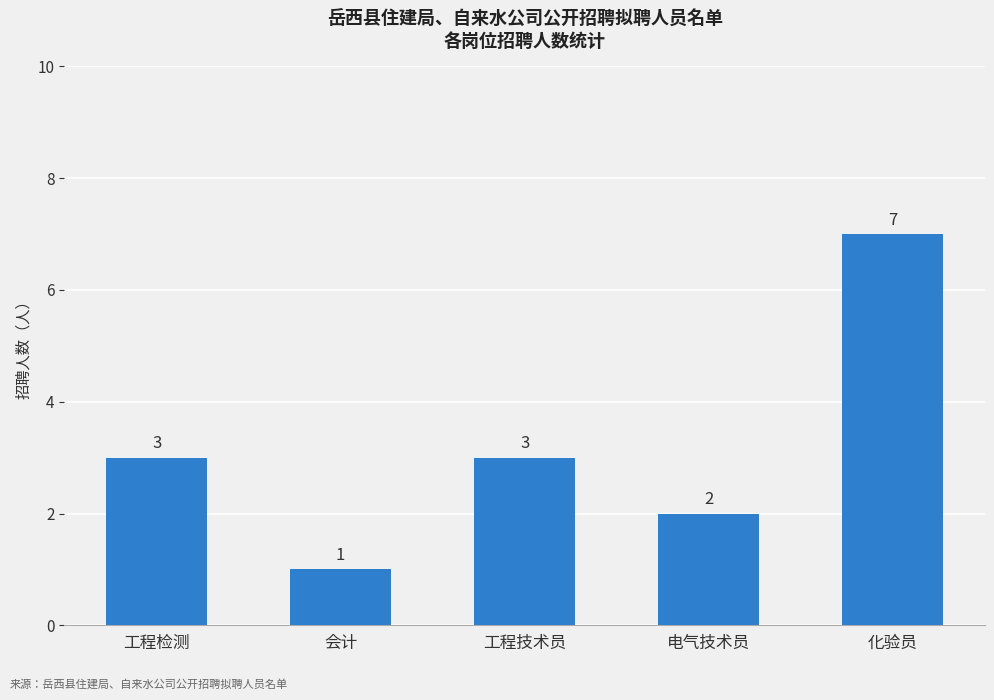

Which category has the highest value across all series?

化验员